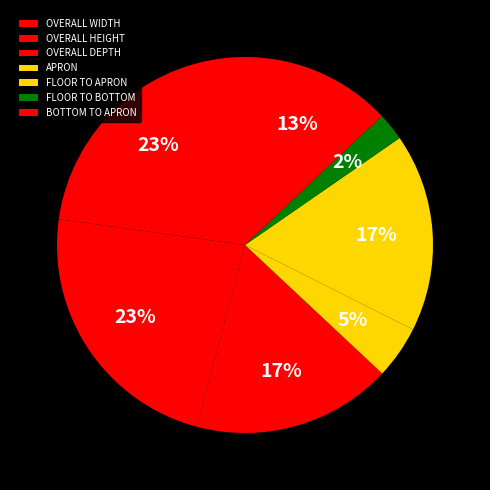

Does FLOOR TO APRON account for over 50% of the chart?

No